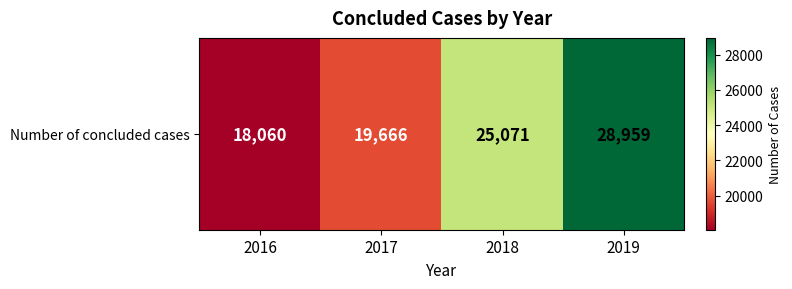

What is the difference between the second highest and second lowest values?

5405